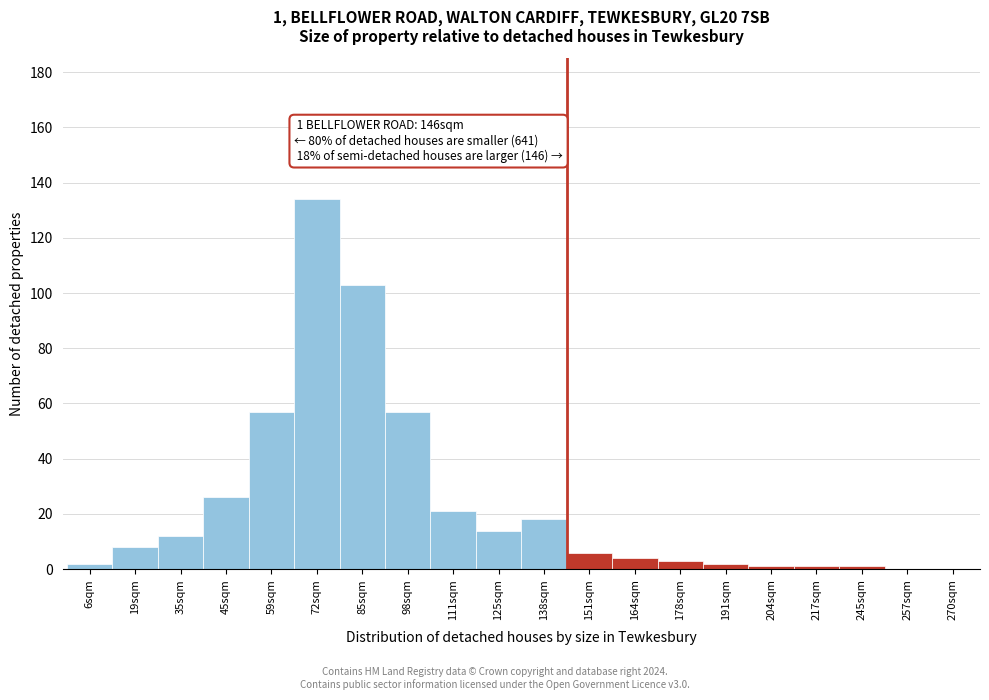

Reading left to right, transcribe all the data shown in this chart.

6sqm=2	19sqm=8	35sqm=12	45sqm=26	59sqm=57	72sqm=134	85sqm=103	98sqm=57	111sqm=21	125sqm=14	138sqm=18	151sqm=6	164sqm=4	178sqm=3	191sqm=2	204sqm=1	217sqm=1	245sqm=1	257sqm=0	270sqm=0